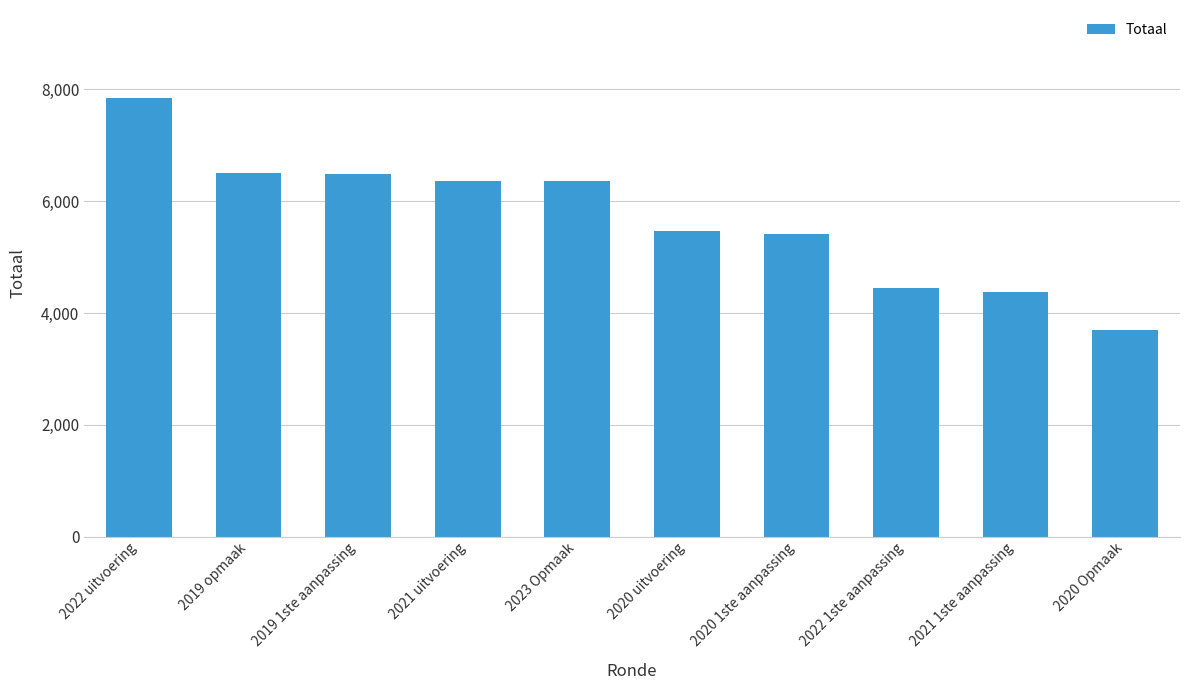

How many data points does each series have?

10